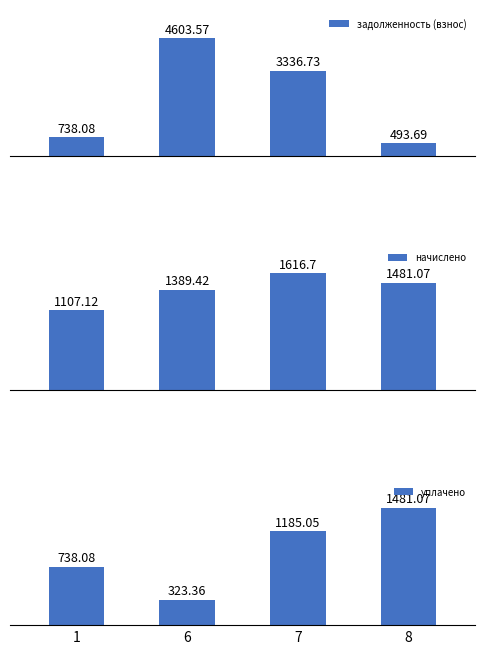

List the series in order of their overall mean, highest first.

задолженность (взнос), начислено, уплачено